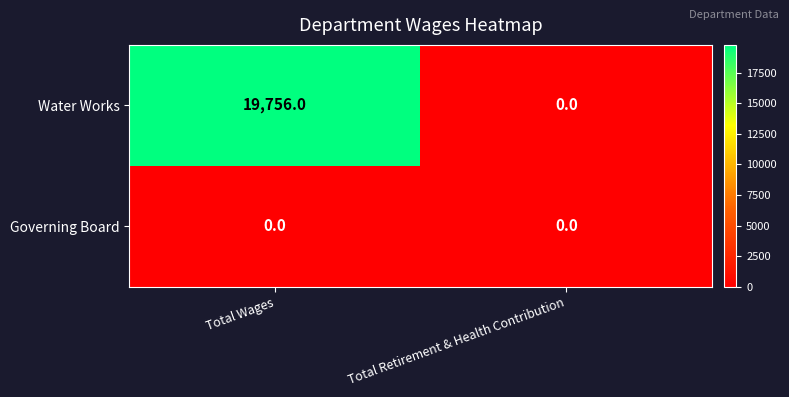

At which category does the chart reach its peak across all series?

Total Wages